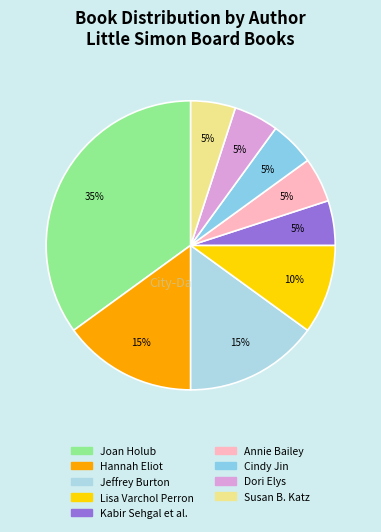

Count the number of slices in the pie.

9